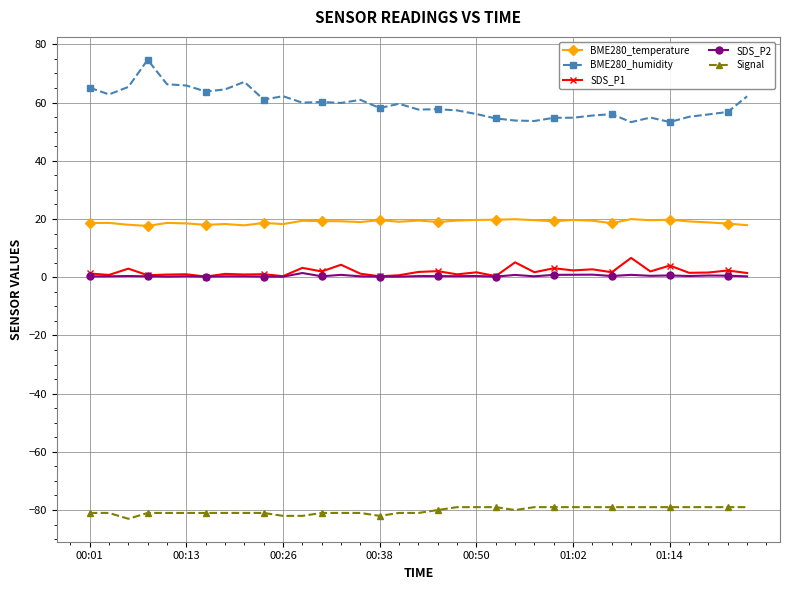

True or false: SDS_P1 has more than 0 points higher than both neighbors.

True